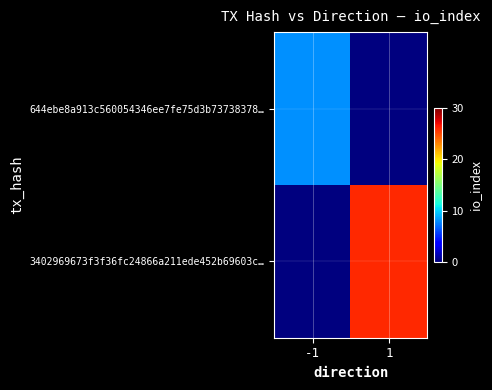

At how many categories does at least one series exceed 23?

1